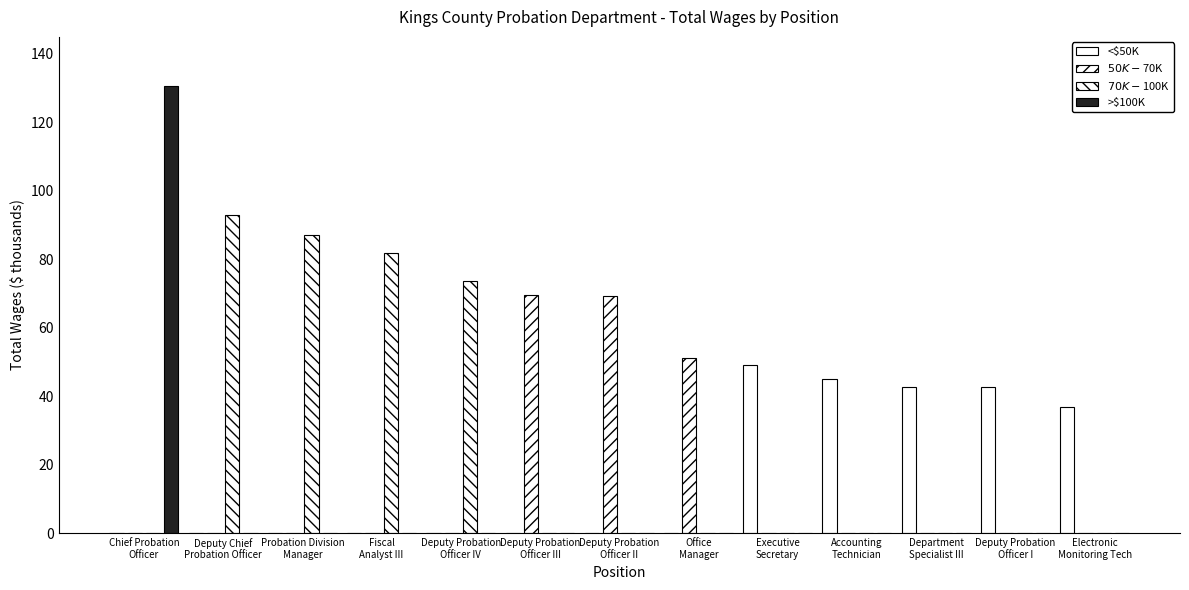

How many groups of bars are there?

13